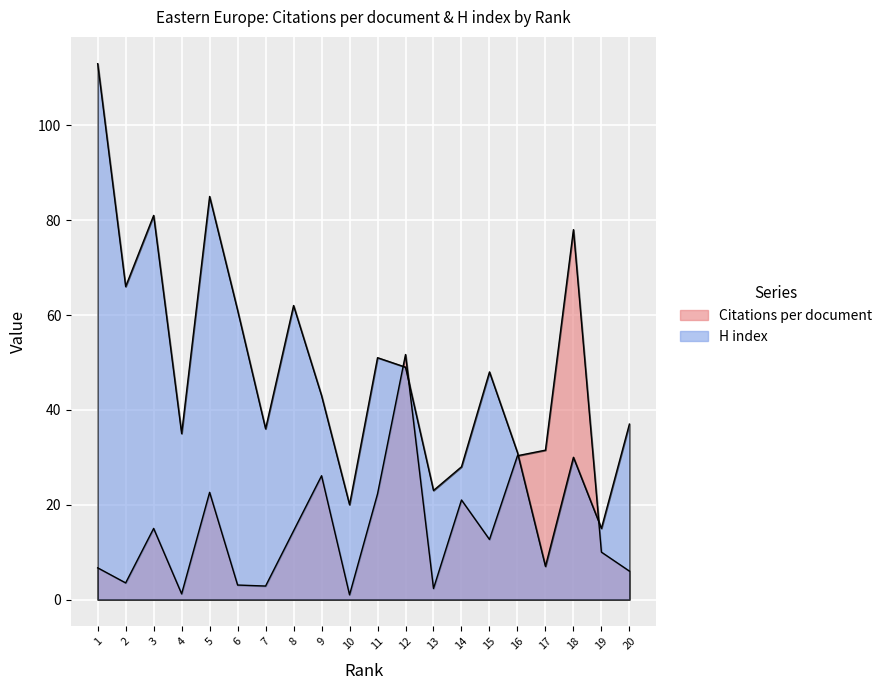

List the series in order of their peak value, highest first.

H index, Citations per document